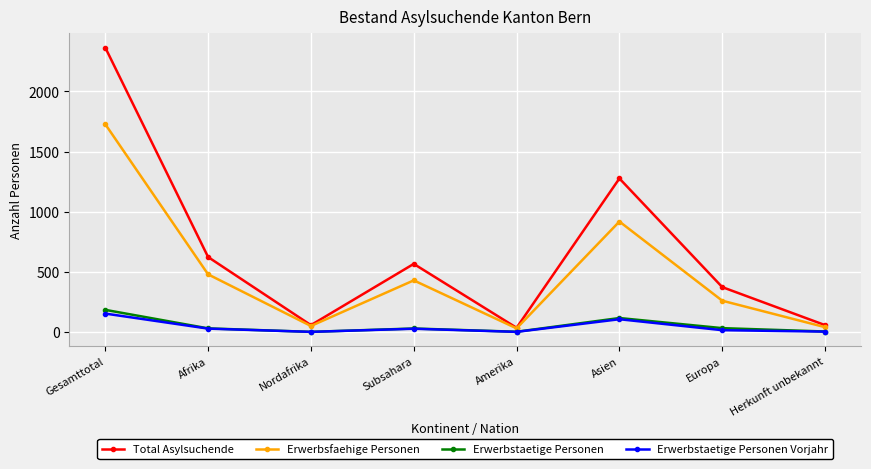

How many lines are shown in the chart?

4